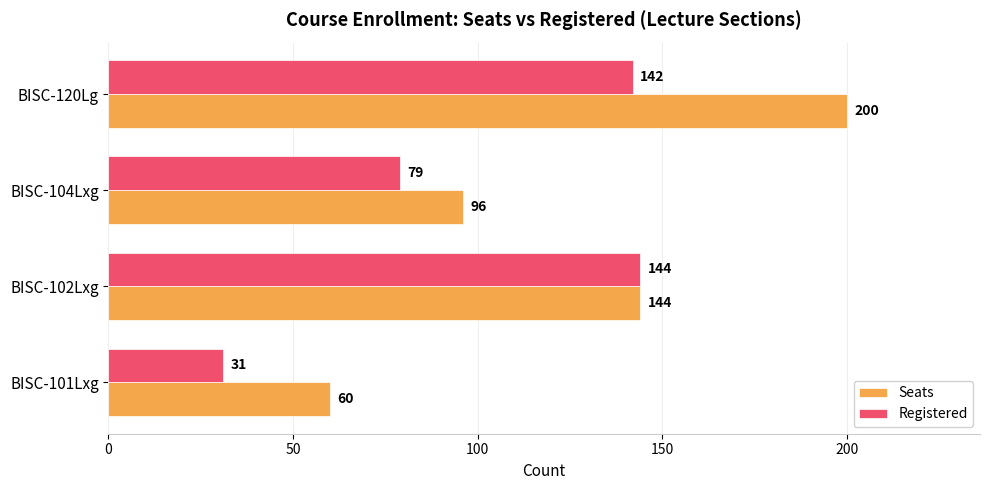

Which series has the largest total across all categories?

Seats